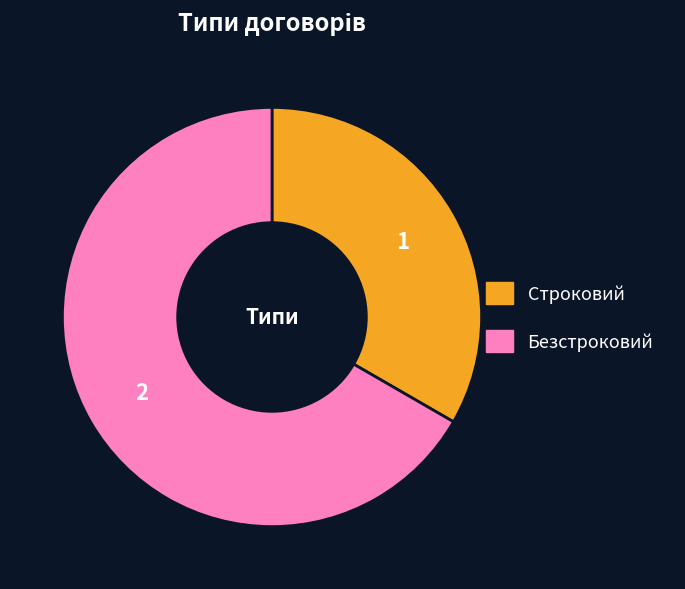

What is the largest slice in the pie chart?

Безстроковий